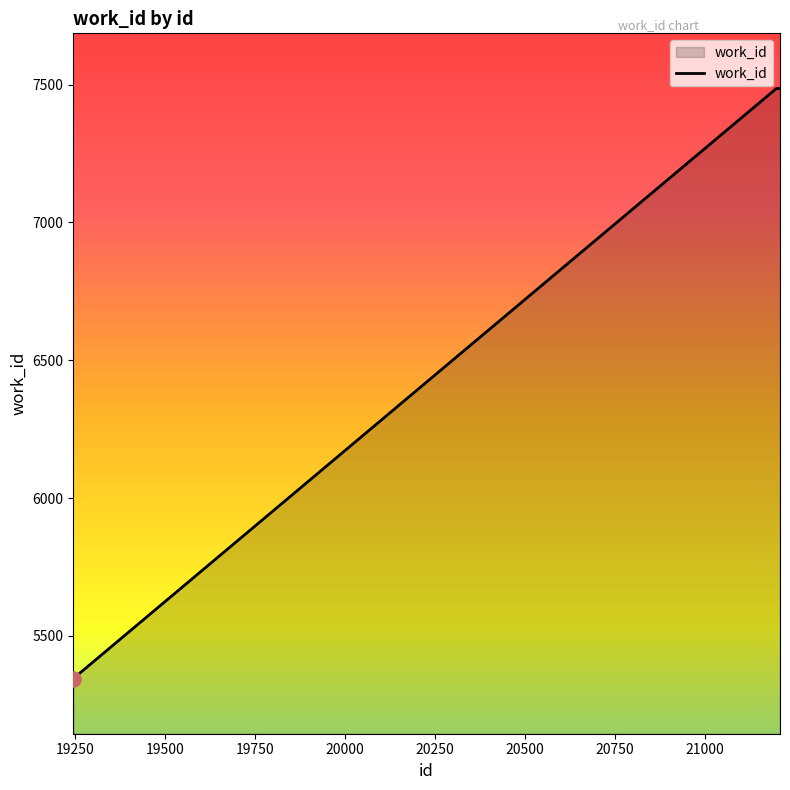

What is the greatest value displayed?

7486